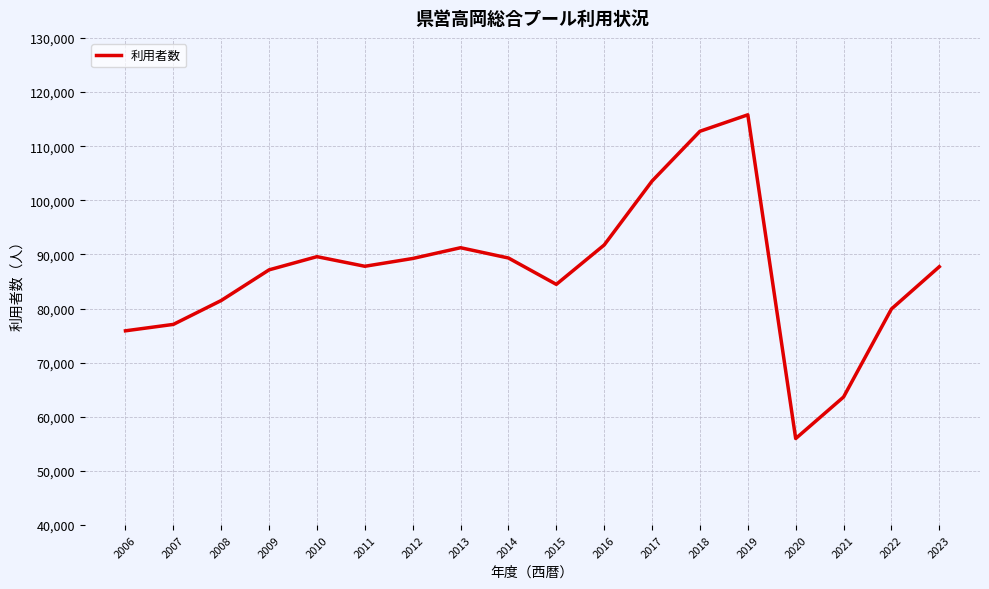

At which category does the data reach its first local peak?

2010